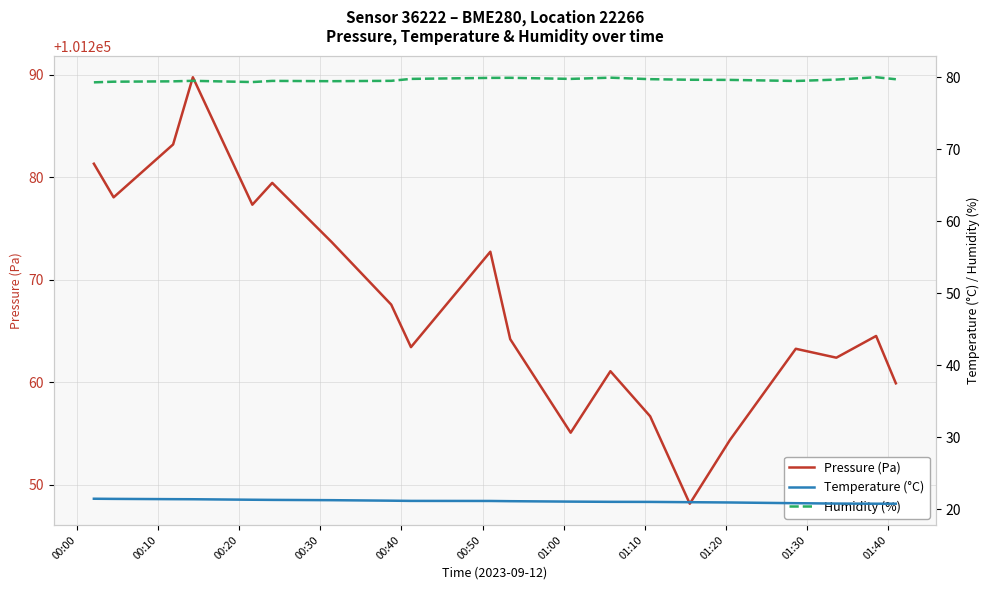

Which series has the widest spread of values?

Pressure (Pa)